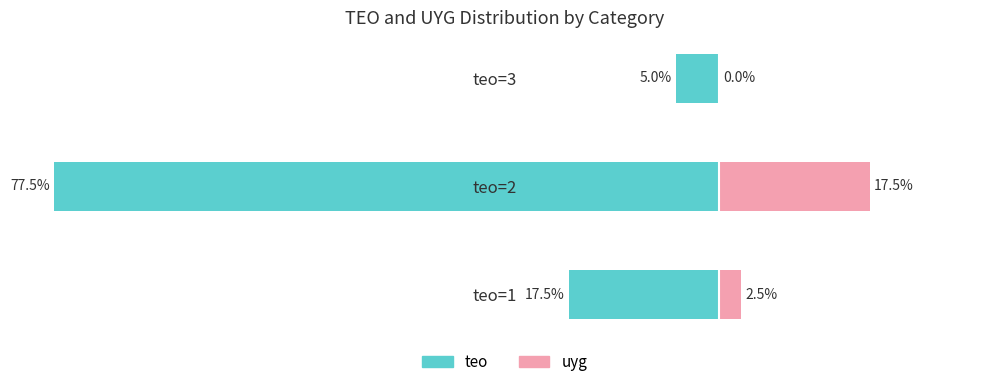

Is it true that uyg equals 30.7 at teo=2?

False